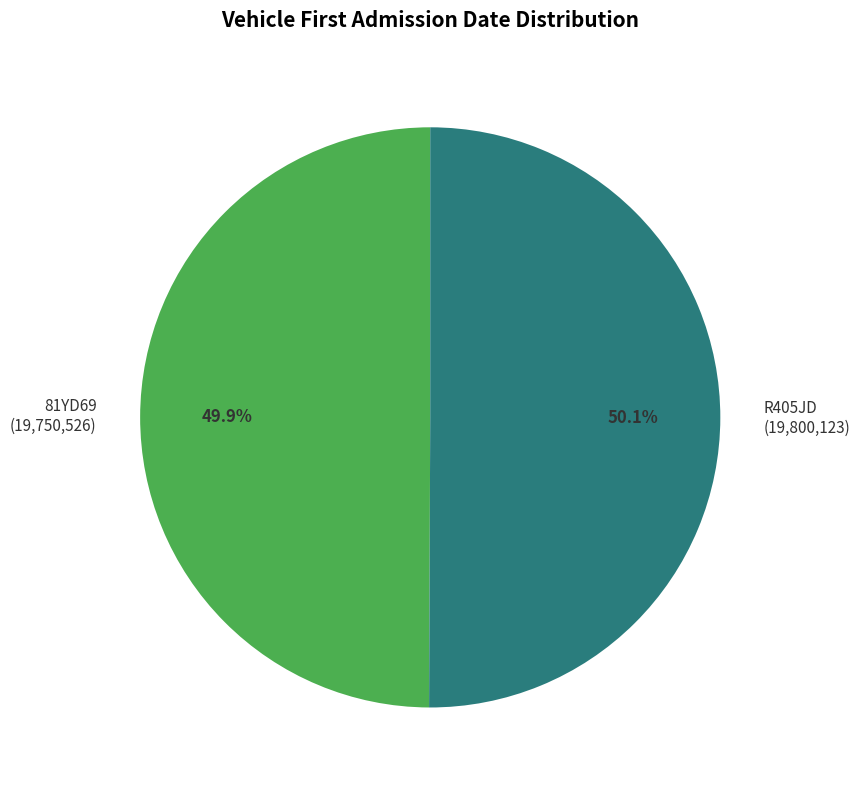

What percentage do R405JD (19,800,123) and 81YD69 (19,750,526) together represent?

100.0%